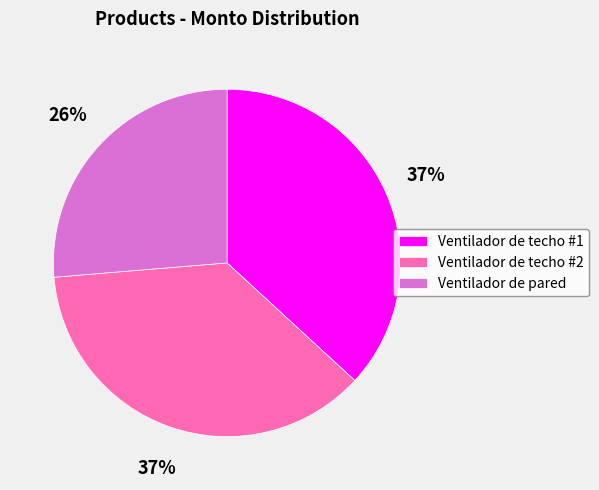

To the nearest percent, what is the difference between the largest and smallest slice percentages?

11%